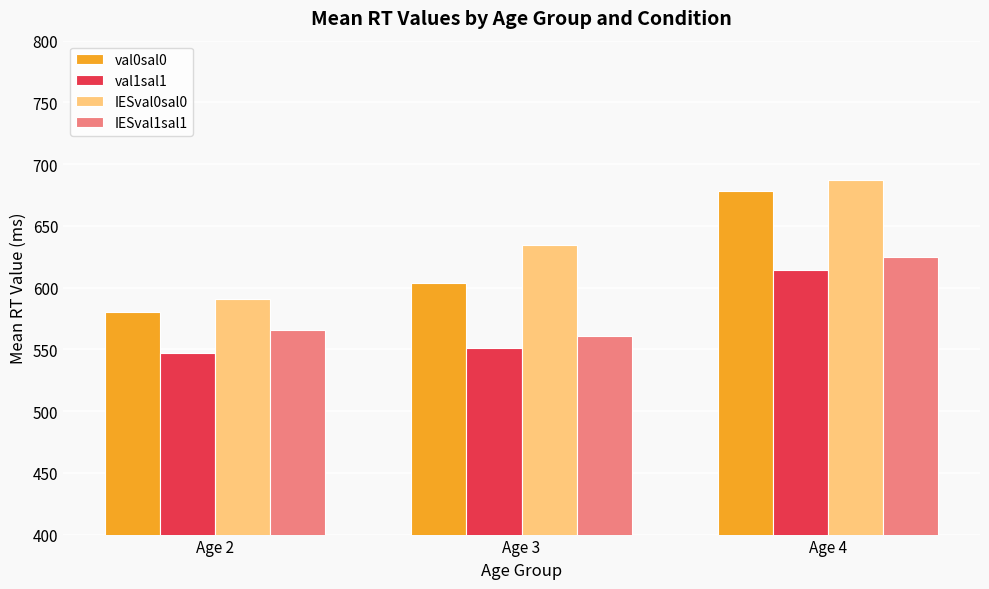

Which series changed the most between Age 3 and Age 4?

val0sal0